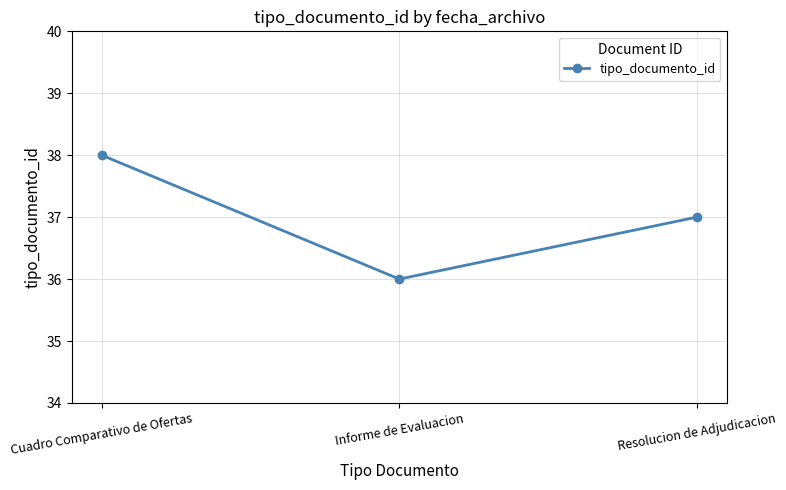

List the labels in order of value, smallest first.

Informe de Evaluacion, Resolucion de Adjudicacion, Cuadro Comparativo de Ofertas